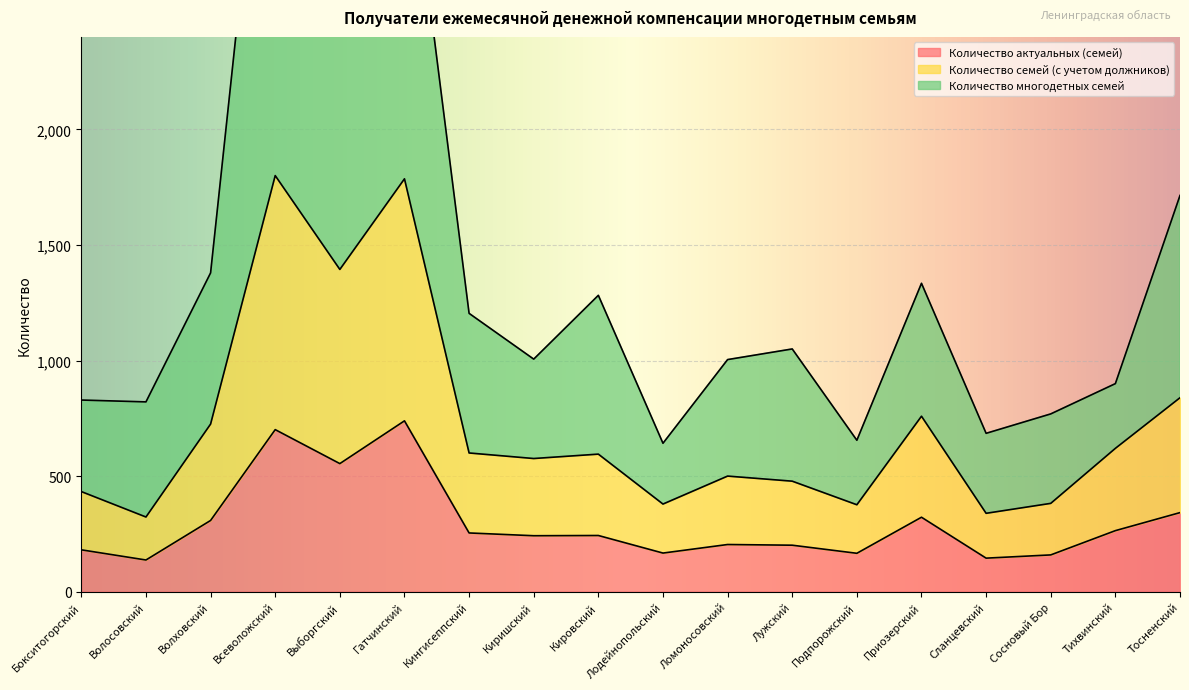

What is the difference between the Количество многодетных семей values at Бокситогорский and Киришский?

177